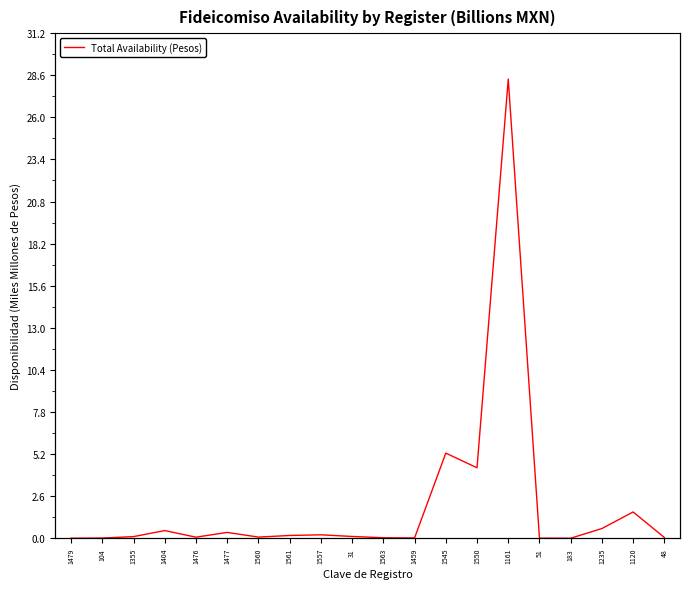

Is it true that the value at 1545 is 1.8?

False